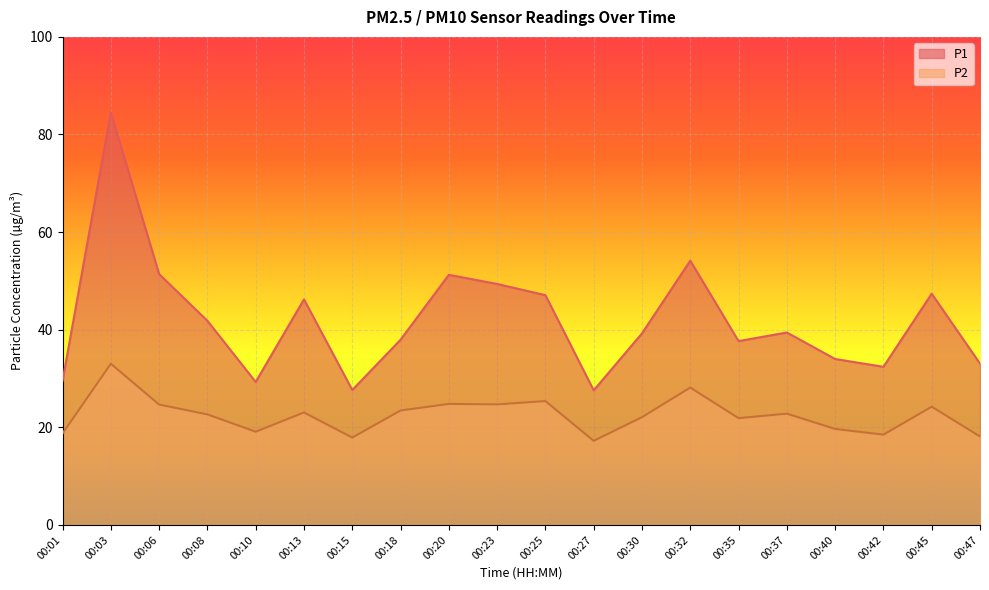

Is it true that P1 equals 87.2 at 00:20?

False